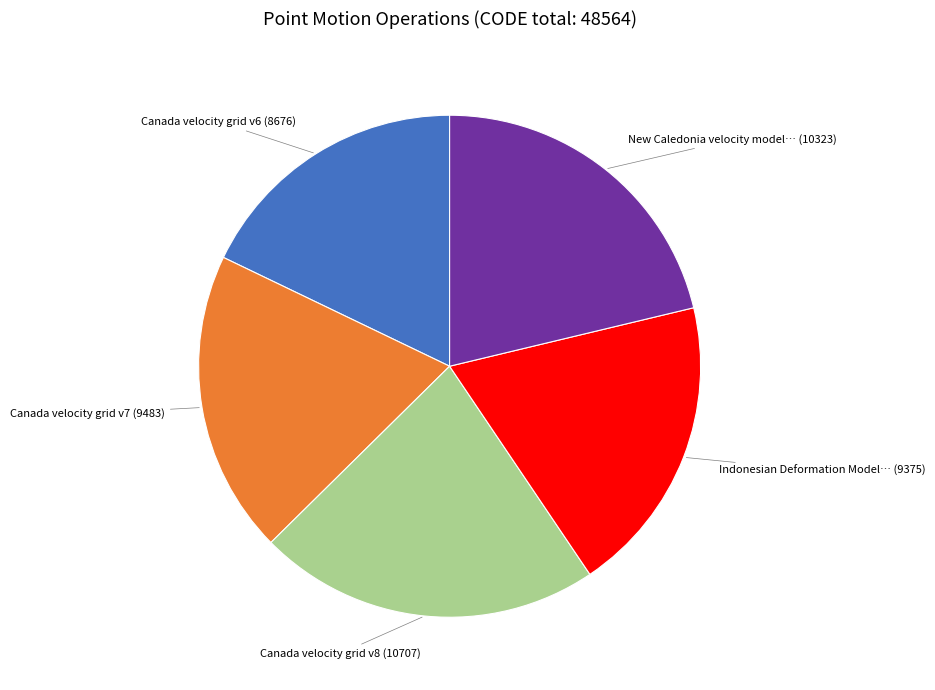

Is there any slice that represents more than half of the pie?

No